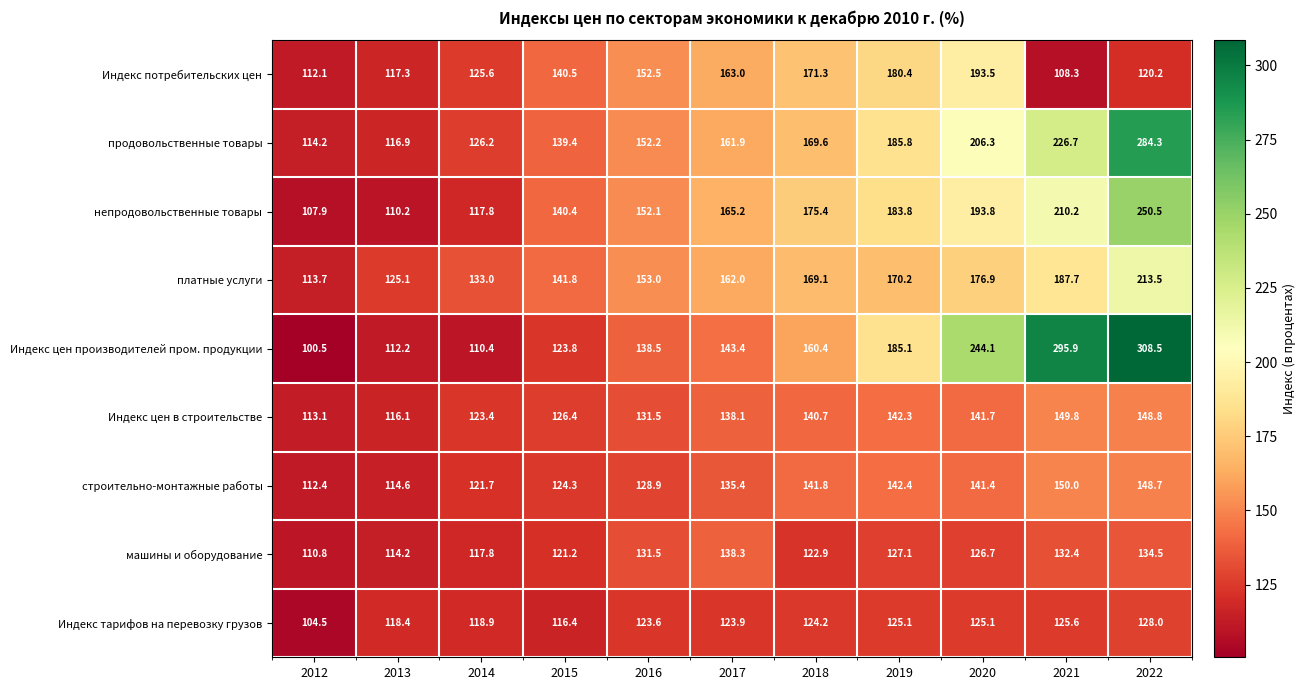

At which category does the chart reach its peak across all series?

2022